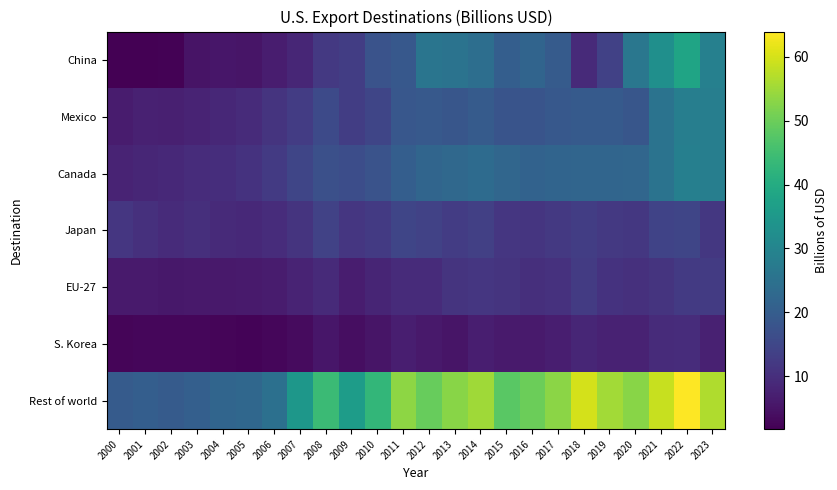

Which series has the widest spread of values?

Rest of world